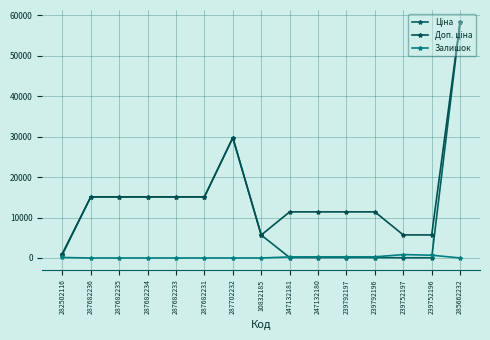

Does the chart have visible grid lines?

Yes